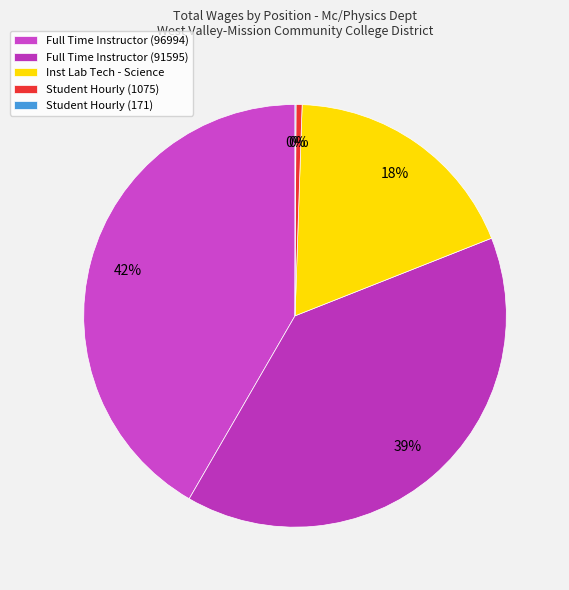

To the nearest percent, what portion does Full Time Instructor (96994) represent?

42%